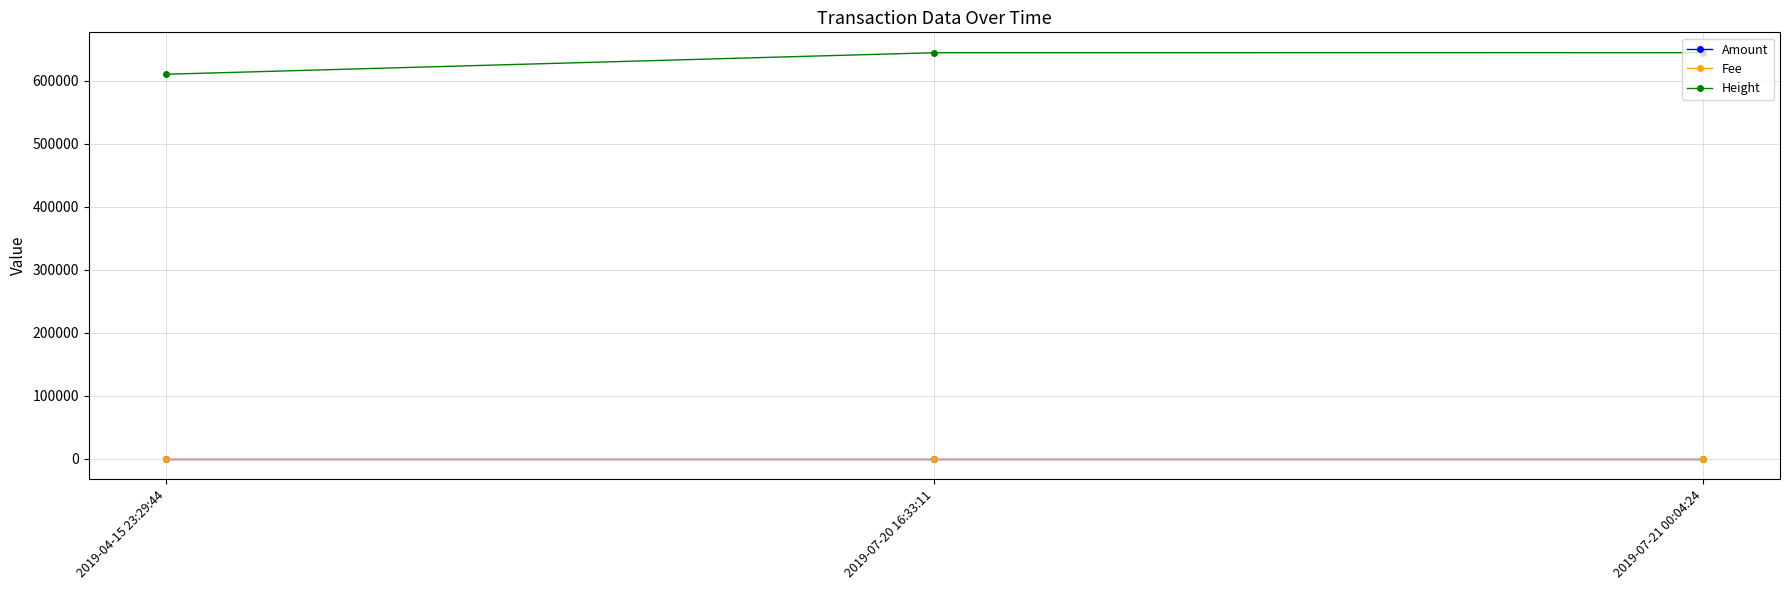

What is the label of the 1st point from the left?

2019-04-15 23:29:44